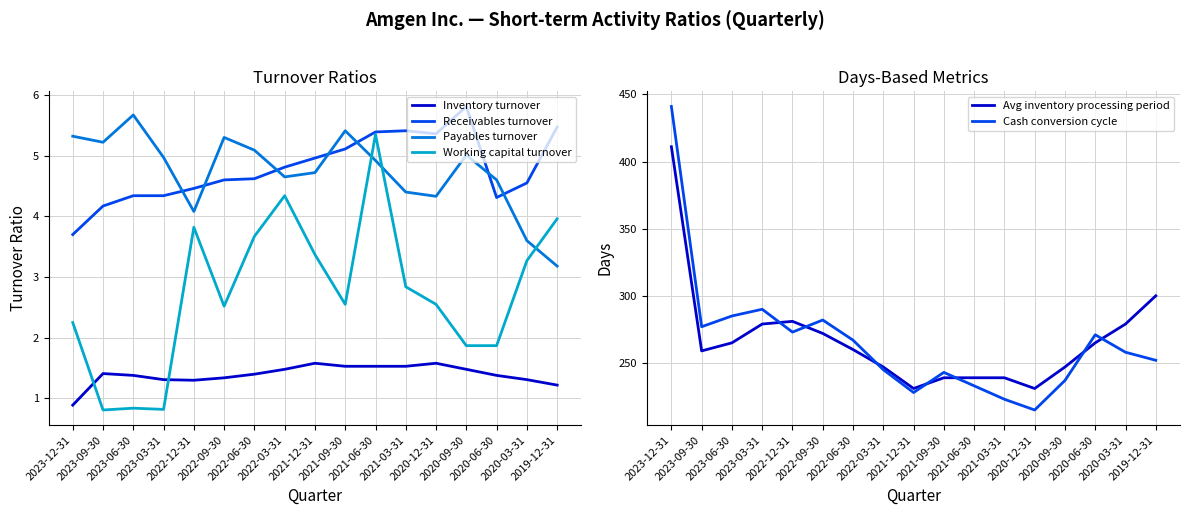

True or false: Cash conversion cycle has more than 1 interior local peaks.

True